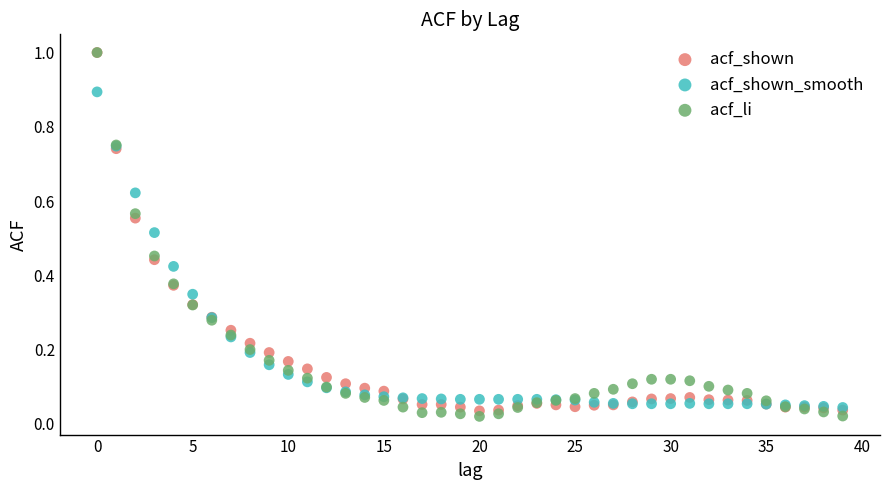

What are all the series names shown in the legend?

acf_shown, acf_shown_smooth, acf_li